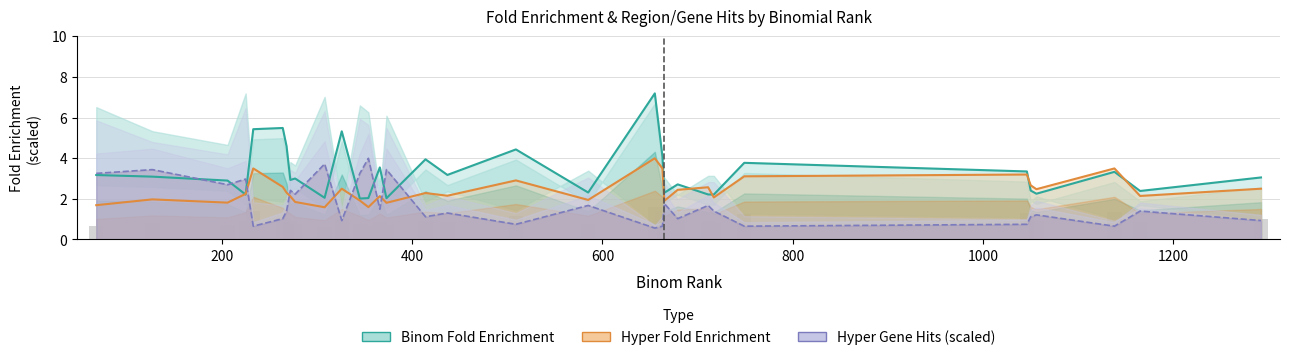

Reading left to right, transcribe all the data shown in this chart.

Binom Fold Enrichment: 3.2	3.1	2.9	2.2	5.4	5.5	4.6	2.9	3.0	2.0	5.3	2.0	2.0	3.5	2.0	3.9	3.2	4.4	2.3	7.2	4.1	2.3	2.7	2.2	2.2	3.8	3.3	2.4	2.2	3.3	2.4	3.0
Hyper Fold Enrichment: 1.7	2.0	1.8	2.2	3.5	2.6	2.3	2.1	1.8	1.6	2.5	1.9	1.6	2.1	1.8	2.3	2.1	2.9	1.9	4.0	3.5	1.9	2.4	2.6	2.1	3.1	3.2	2.7	2.5	3.5	2.1	2.5
Hyper Gene Hits (scaled): 3.2	3.4	2.7	3.0	0.6	1.0	1.4	2.4	2.2	3.7	0.9	3.2	4.0	1.5	3.4	1.1	1.3	0.7	1.7	0.6	0.6	1.8	1.0	1.7	1.4	0.6	0.7	1.1	1.2	0.6	1.4	0.9